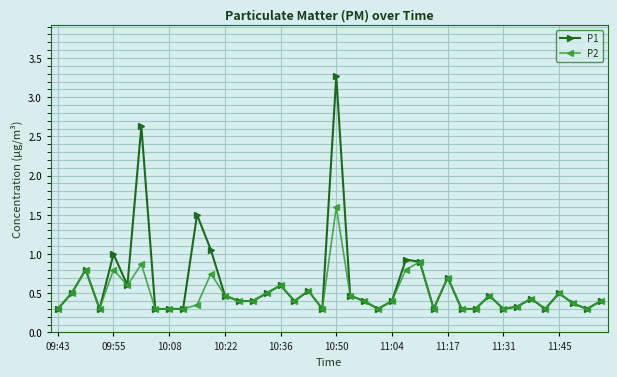

What is the sum of all P1 values?

24.9